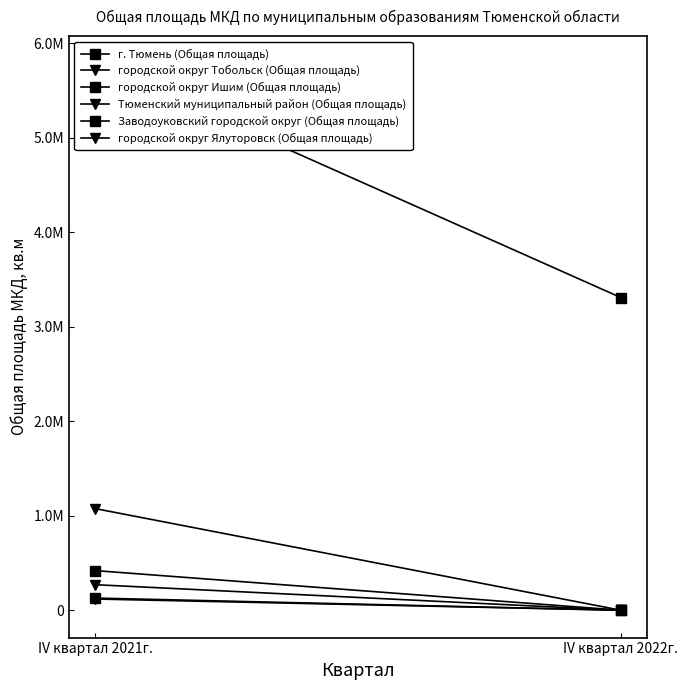

At IV квартал 2022г., list the series in order from largest to smallest.

г. Тюмень (Общая площадь), городской округ Тобольск (Общая площадь), городской округ Ишим (Общая площадь), Тюменский муниципальный район (Общая площадь), Заводоуковский городской округ (Общая площадь), городской округ Ялуторовск (Общая площадь)